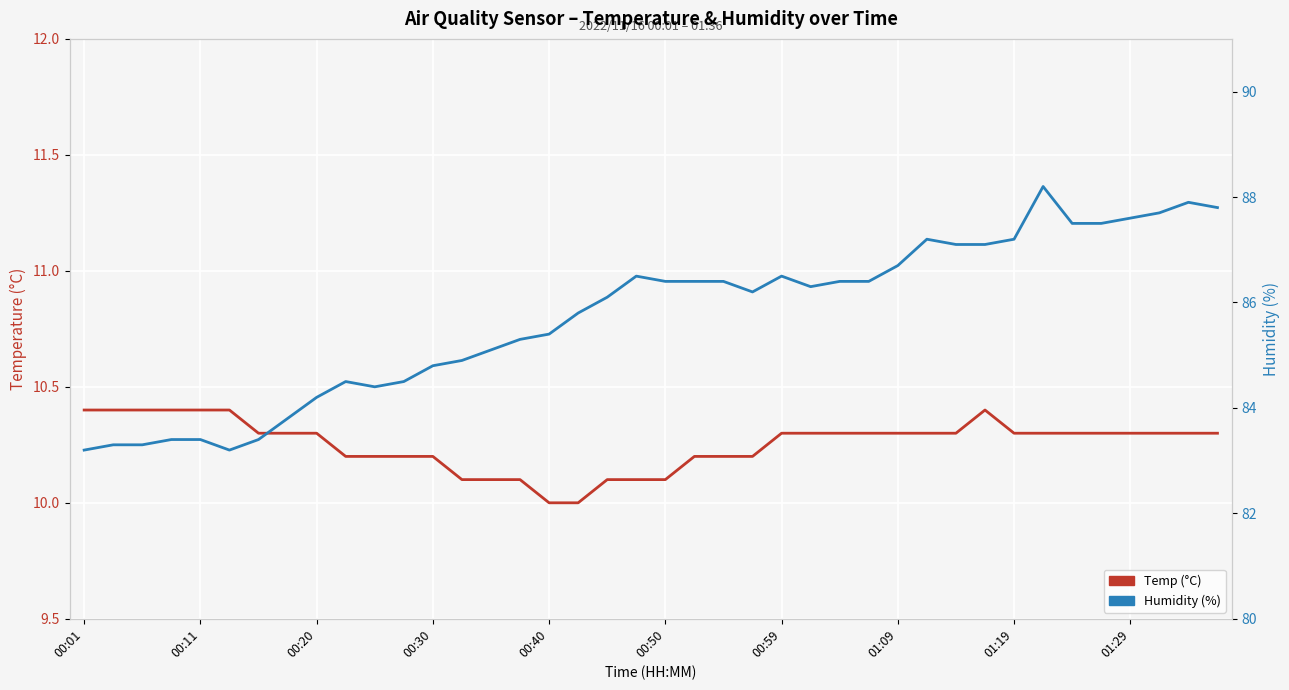

Reading right to left, transcribe all the data shown in this chart.

Temp (°C): 10.3	10.3	10.3	10.3	10.3	10.3	10.3	10.3	10.4	10.3	10.3	10.3	10.3	10.3	10.3	10.3	10.2	10.2	10.2	10.1	10.1	10.1	10.0	10.0	10.1	10.1	10.1	10.2	10.2	10.2	10.2	10.3	10.3	10.3	10.4	10.4	10.4	10.4	10.4	10.4
Humidity (%): 87.8	87.9	87.7	87.6	87.5	87.5	88.2	87.2	87.1	87.1	87.2	86.7	86.4	86.4	86.3	86.5	86.2	86.4	86.4	86.4	86.5	86.1	85.8	85.4	85.3	85.1	84.9	84.8	84.5	84.4	84.5	84.2	83.8	83.4	83.2	83.4	83.4	83.3	83.3	83.2